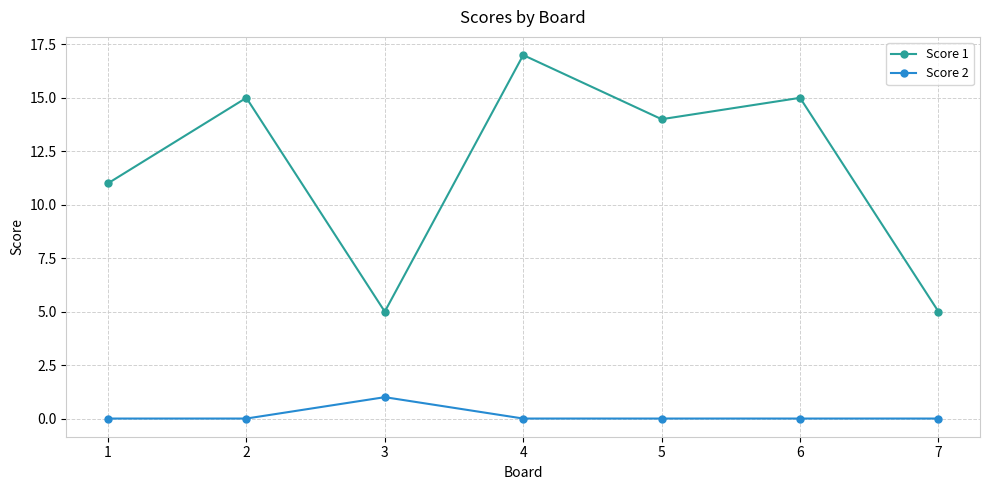

What is the greatest value displayed?

17